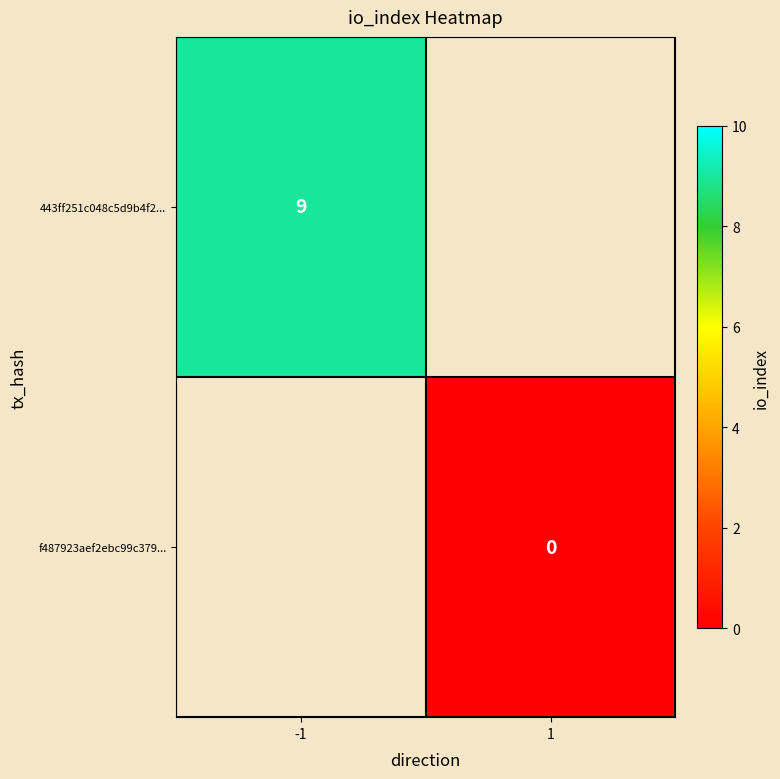

The value of 443ff251c048c5d9b4f2... at -1 is 12. True or false?

False